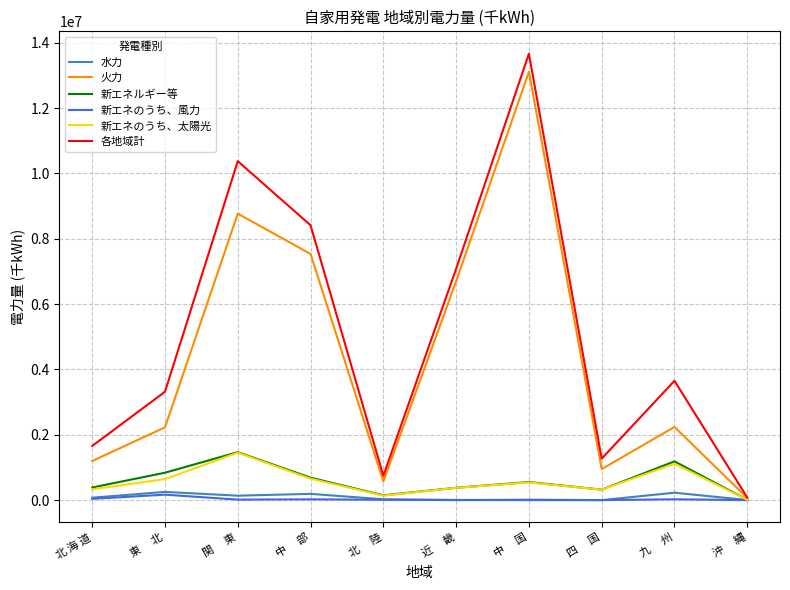

Is it true that 水力 equals 25823 at 北　 陸?

True